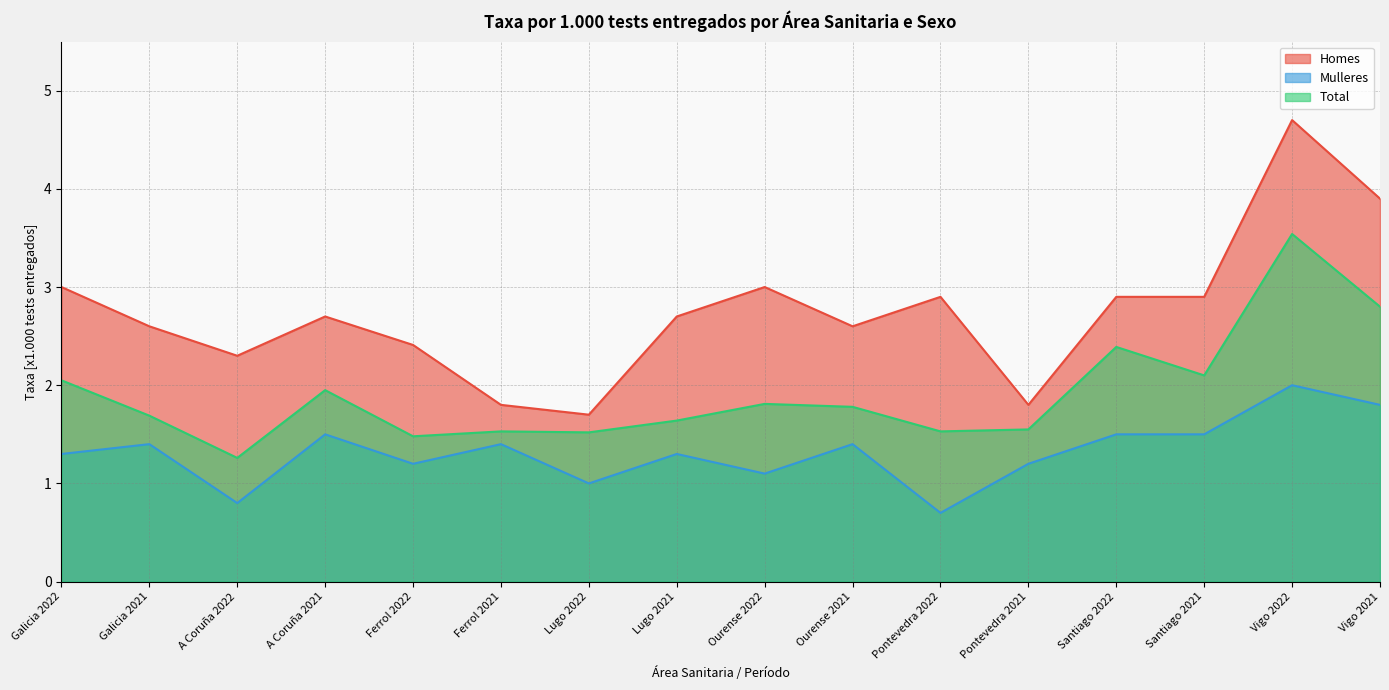

What is the sum of all Mulleres values?

21.1